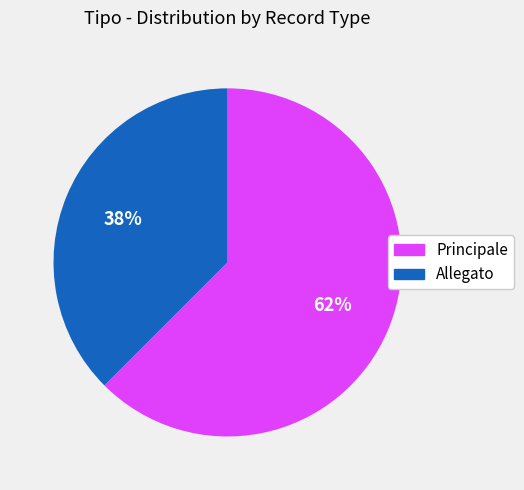

To the nearest percent, what portion does Allegato represent?

38%